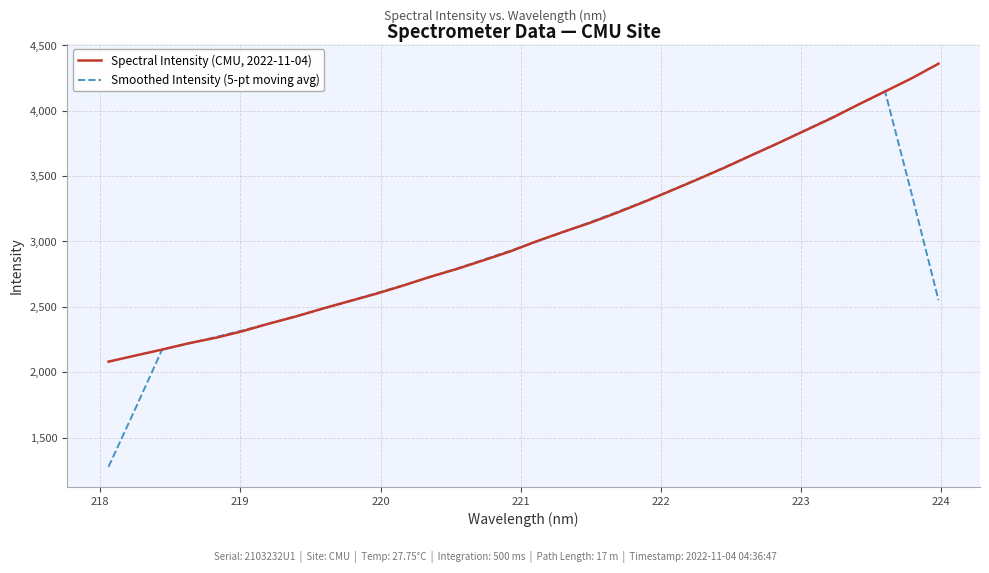

Which series has the largest range (max minus min)?

Smoothed Intensity (5-pt moving avg)